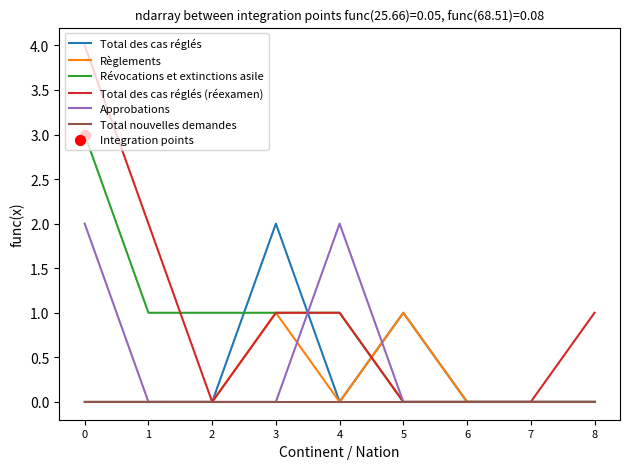

Which series has the largest total across all categories?

Total des cas réglés (réexamen)